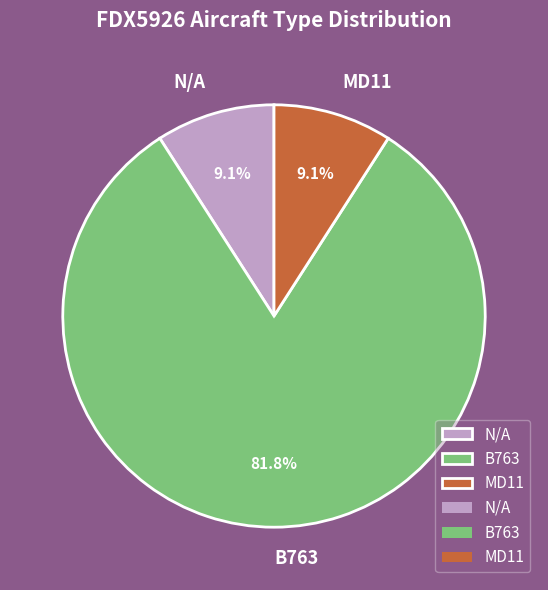

Does B763 account for over 50% of the chart?

Yes